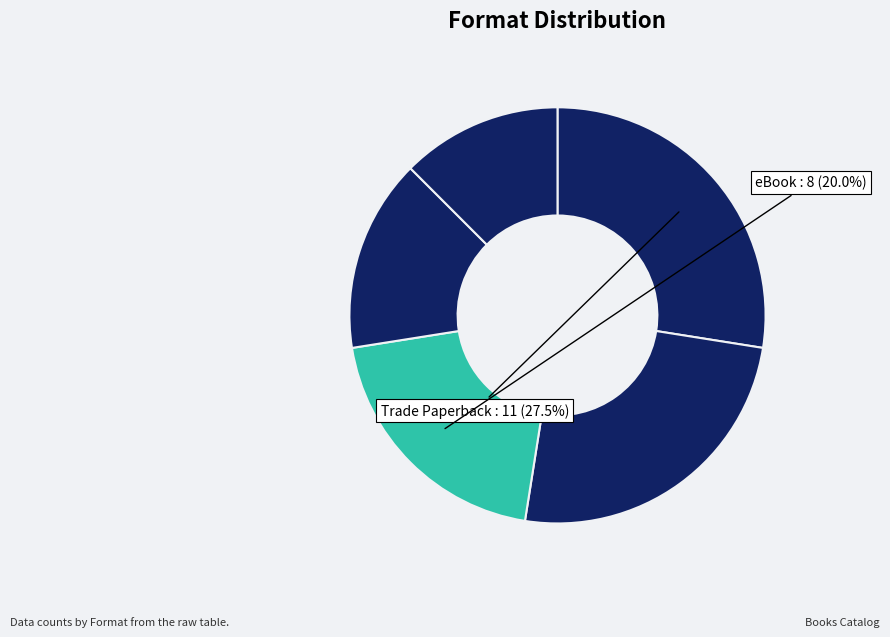

How many slices are in this pie chart?

5